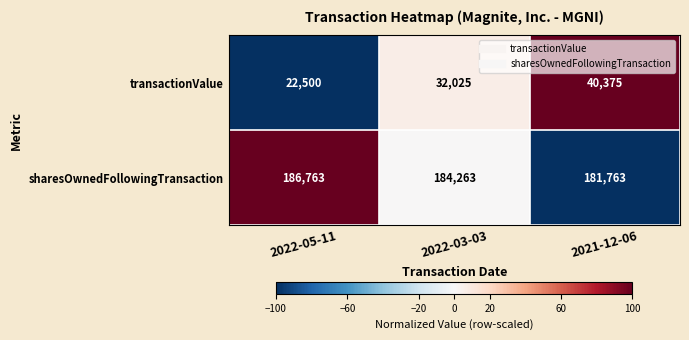

Which category has the lowest value in the transactionValue series?

2022-05-11